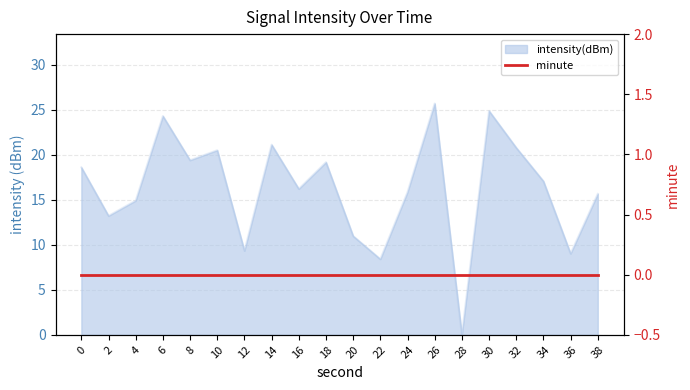

How many lines are shown in the chart?

1